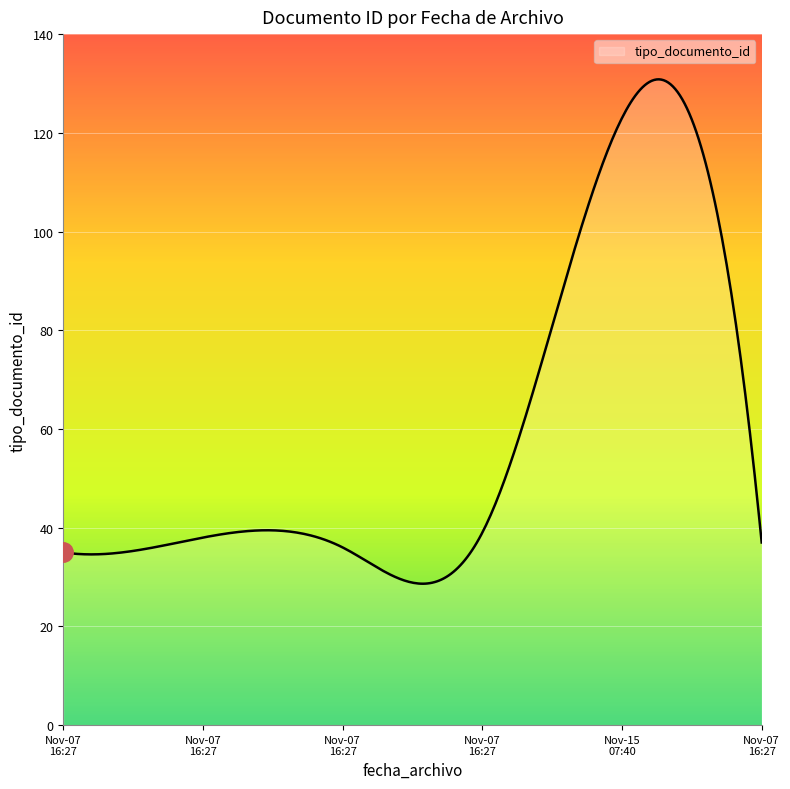

What is the maximum value shown in the chart?

130.8